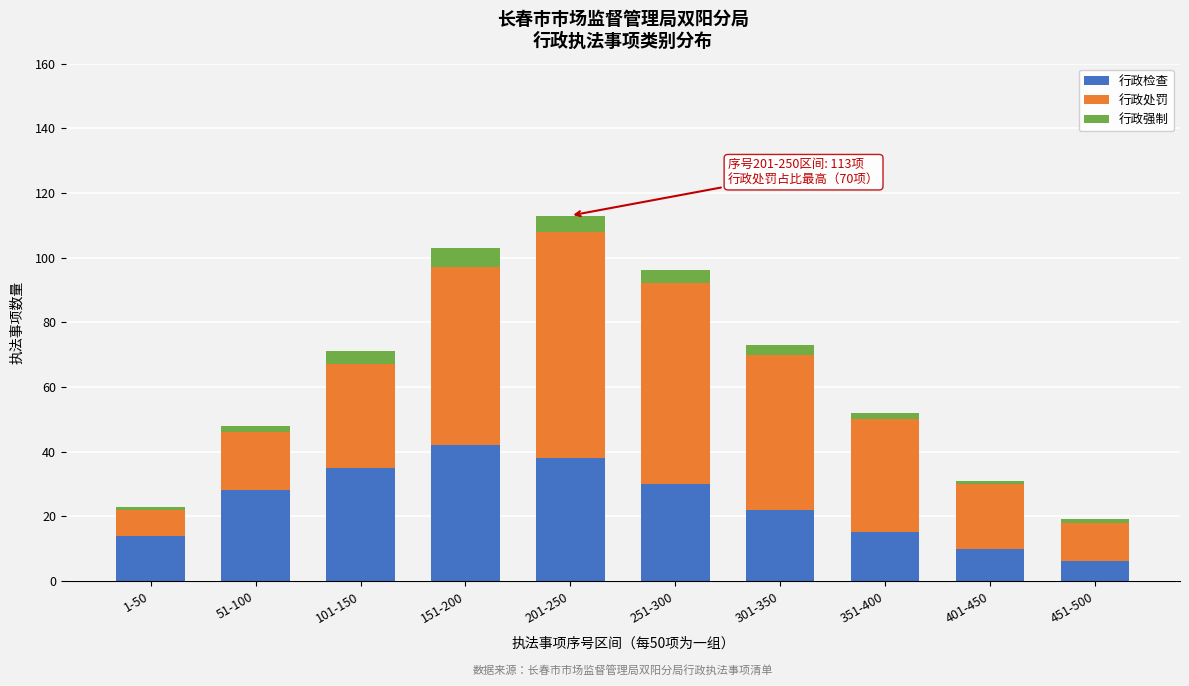

Reading right to left, transcribe the values for 行政检查.

451-500=6	401-450=10	351-400=15	301-350=22	251-300=30	201-250=38	151-200=42	101-150=35	51-100=28	1-50=14